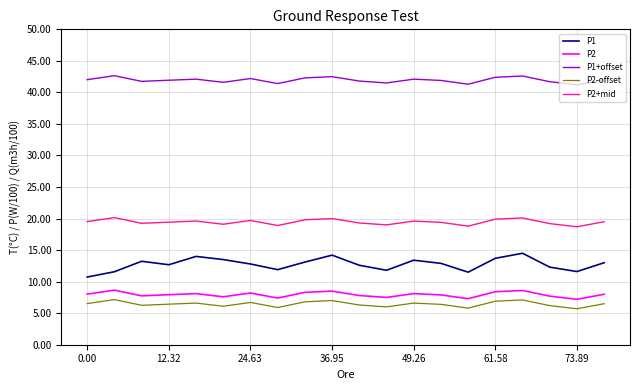

Which series has the largest total across all categories?

P1+offset